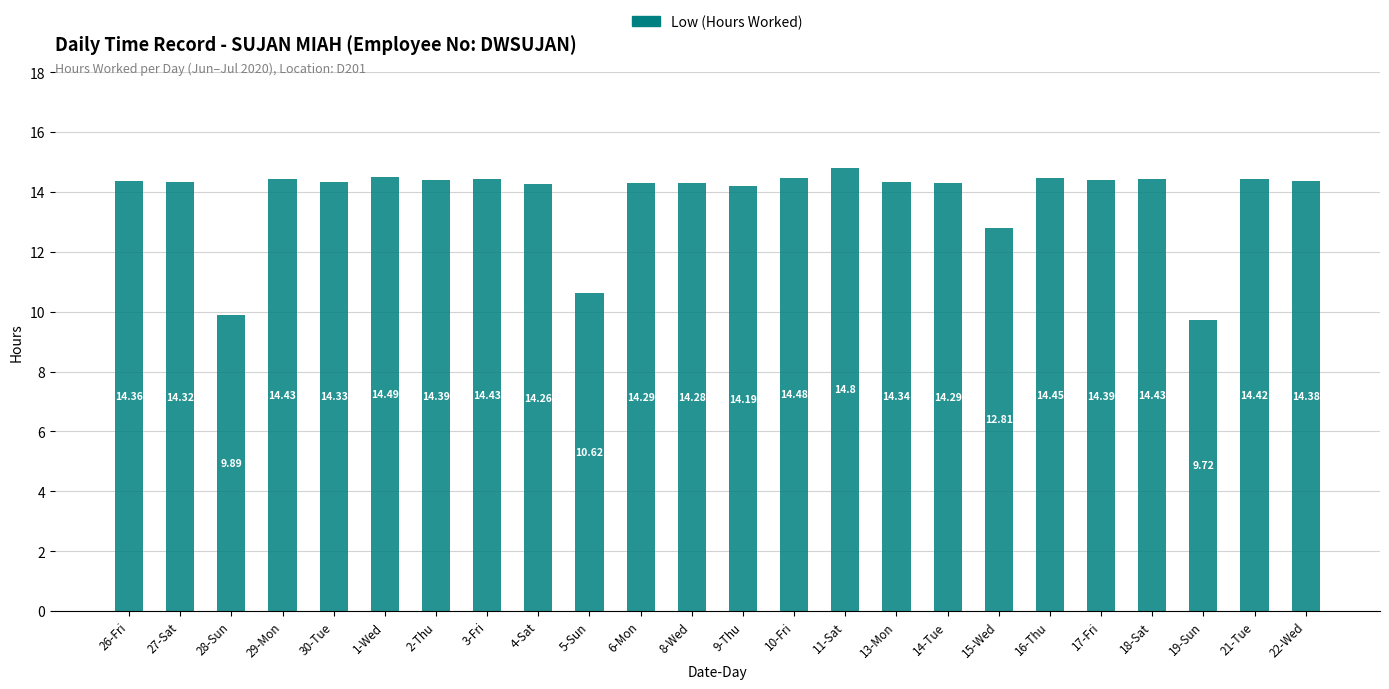

True or false: the data shows 12.8 at 15-Wed.

True